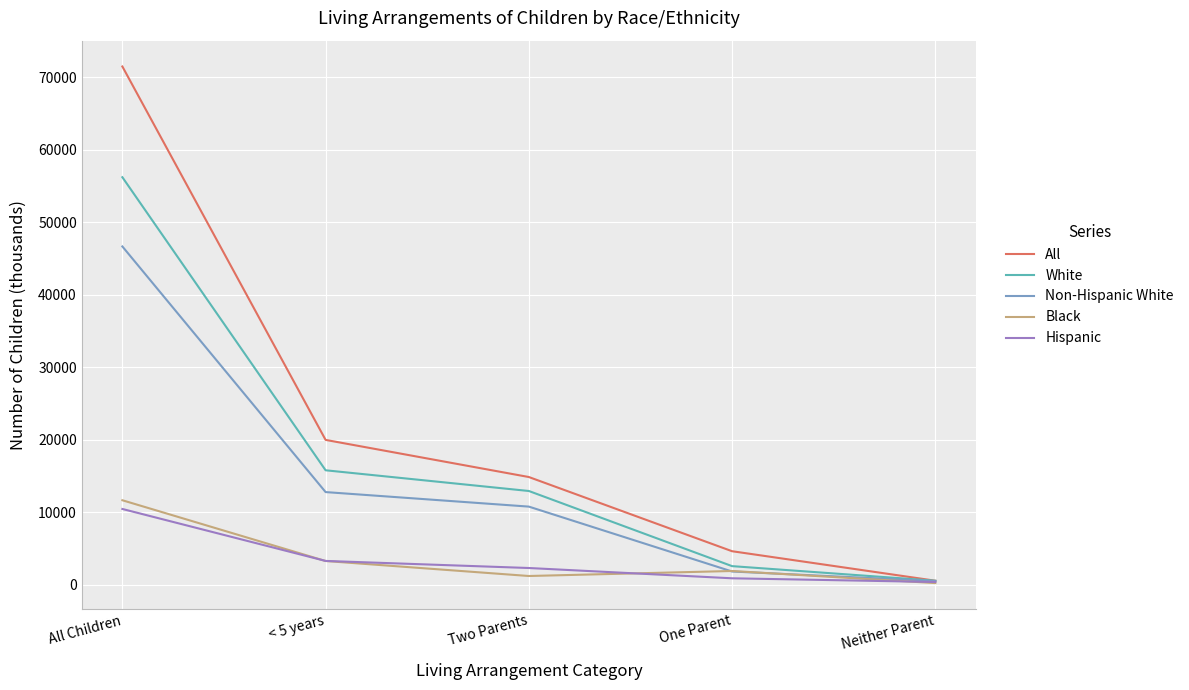

What is the greatest value displayed?

71494